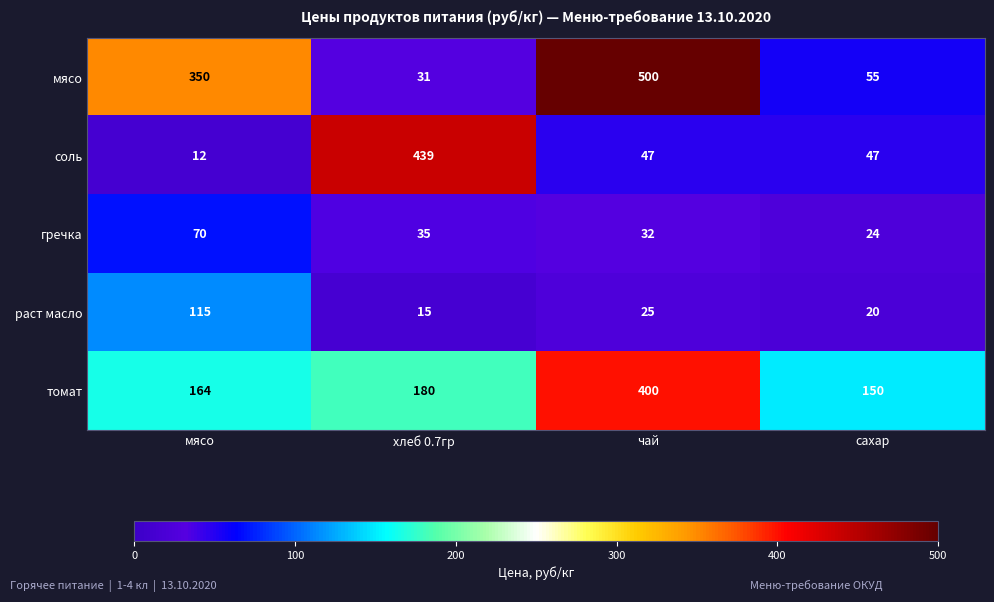

The раст масло series shows 21 at хлеб 0.7гр. True or false?

False